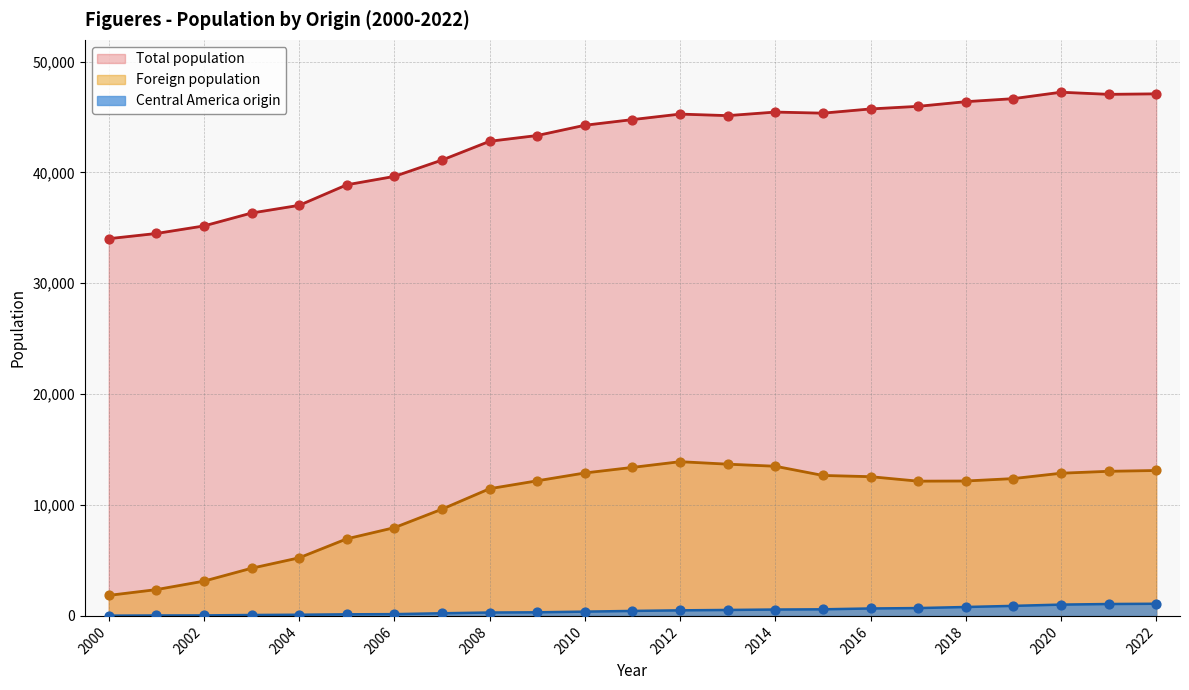

Which series has the largest total across all categories?

Total population